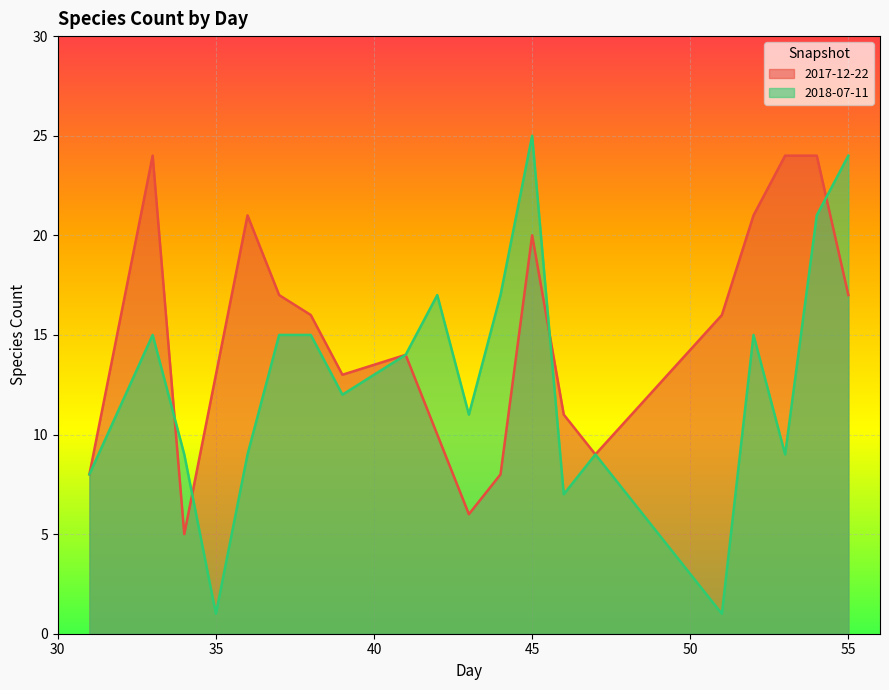

How many intersections are there between 2018-07-11 and 2017-12-22?

4